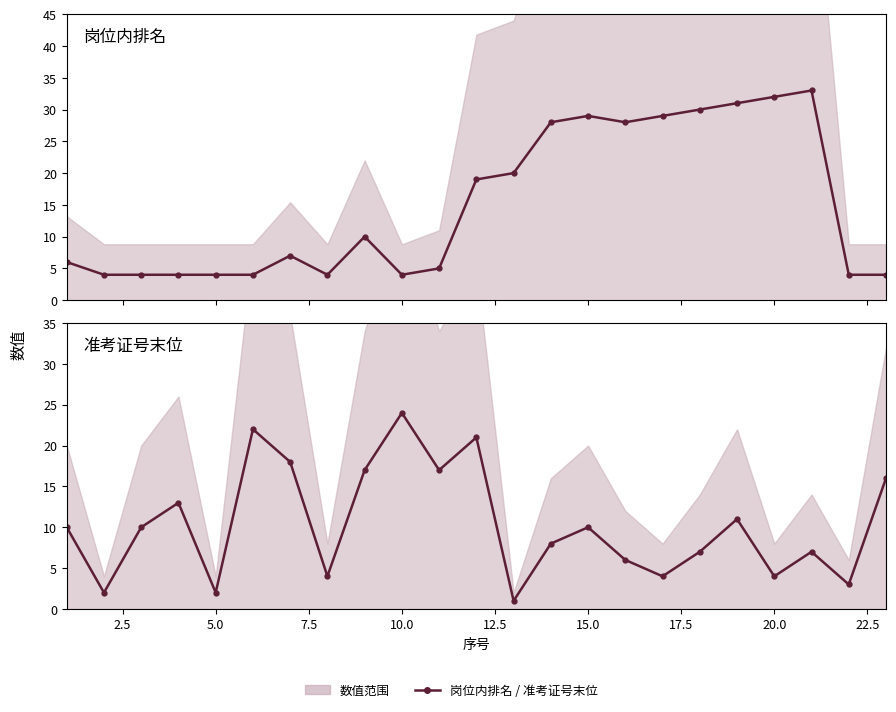

What is the difference between the maximum and minimum values in the 准考证号末位 series?

23